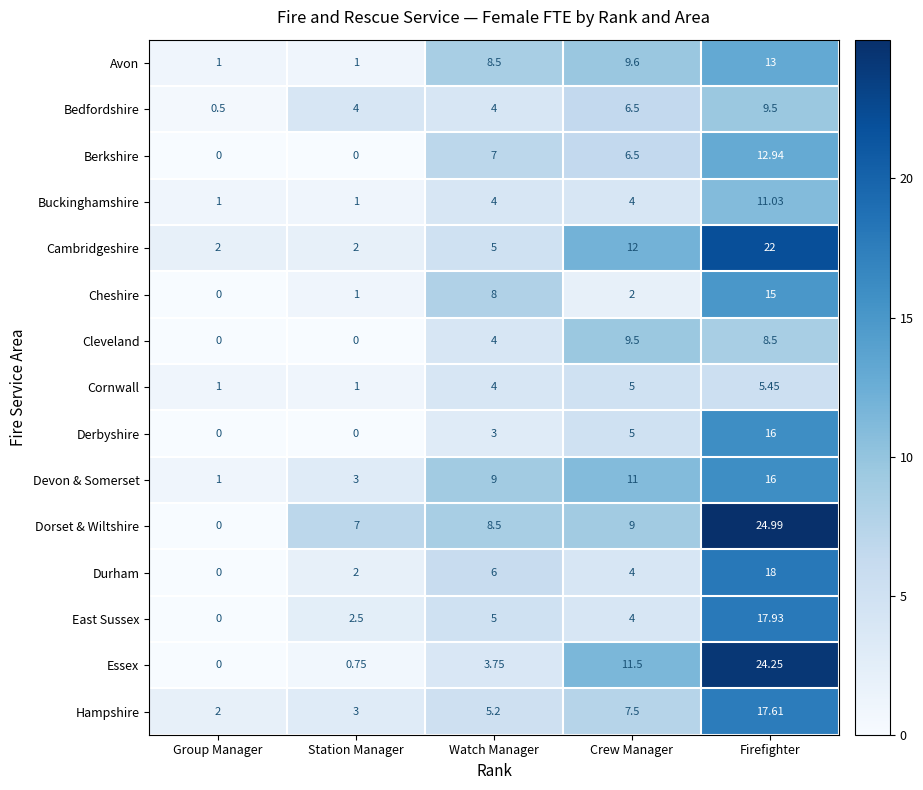

Where is Cheshire nearest to the value 7?

Watch Manager